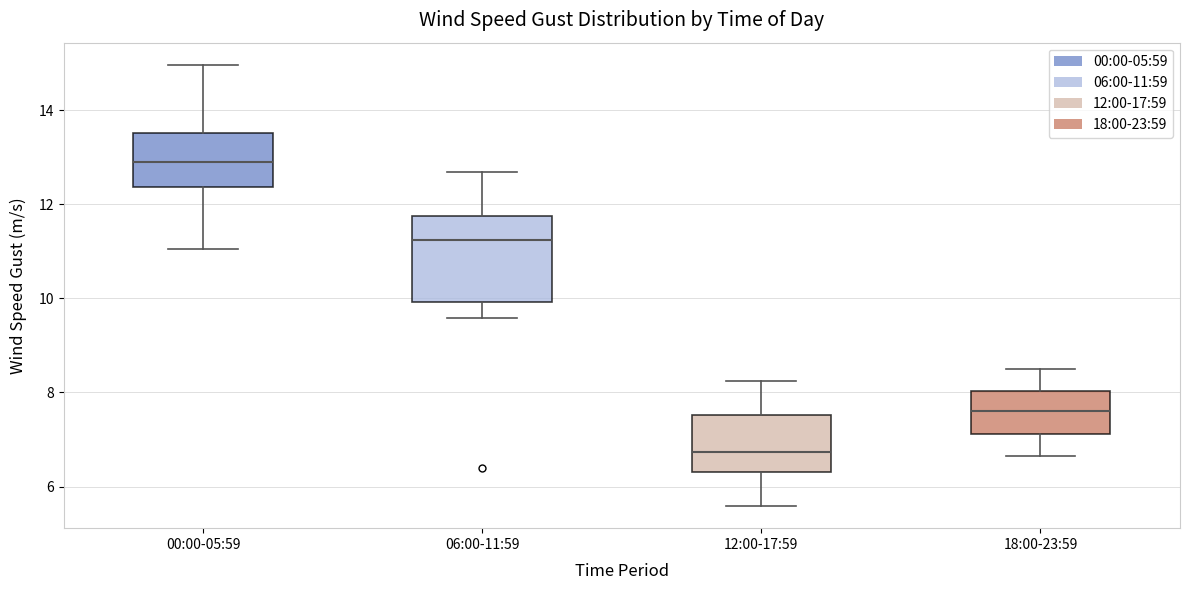

Reading left to right, transcribe this box plot: for each box, give where its median line is, the range the box spans, and where its two whiskers end, as read against the y-axis. The values are not printed on the chart, so give them approximately, as read against the axis.

00:00-05:59: median 13.0, box 12.4 to 13.6, whiskers 11.0 to 15.0
06:00-11:59: median 11.2, box 10.0 to 11.8, whiskers 9.6 to 12.6
12:00-17:59: median 6.8, box 6.2 to 7.6, whiskers 5.6 to 8.2
18:00-23:59: median 7.6, box 7.2 to 8.0, whiskers 6.6 to 8.6